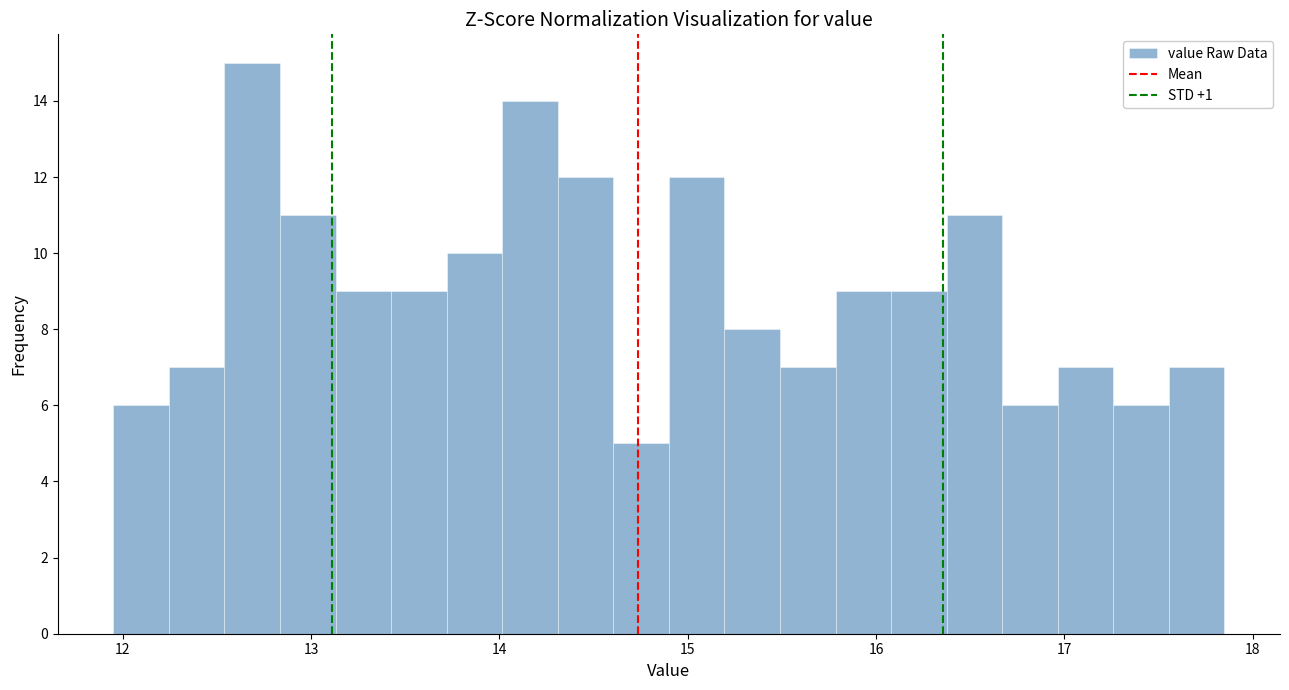

Read against the x-axis, roughly where is the centre of the tallest bar?

12.7